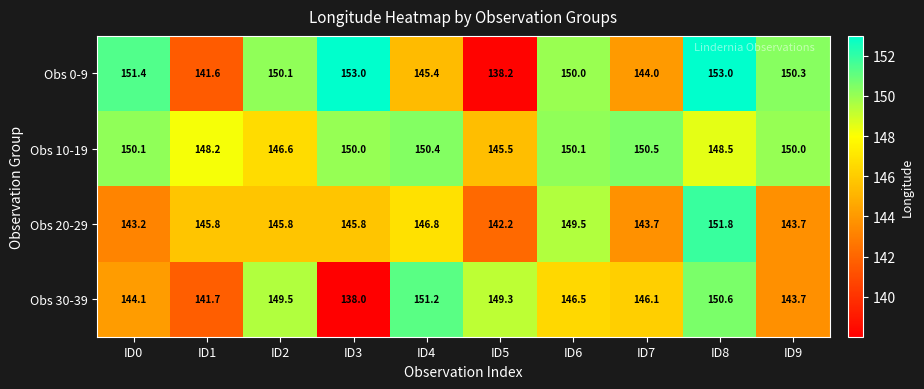

At which category is the sum across all series the highest?

ID8